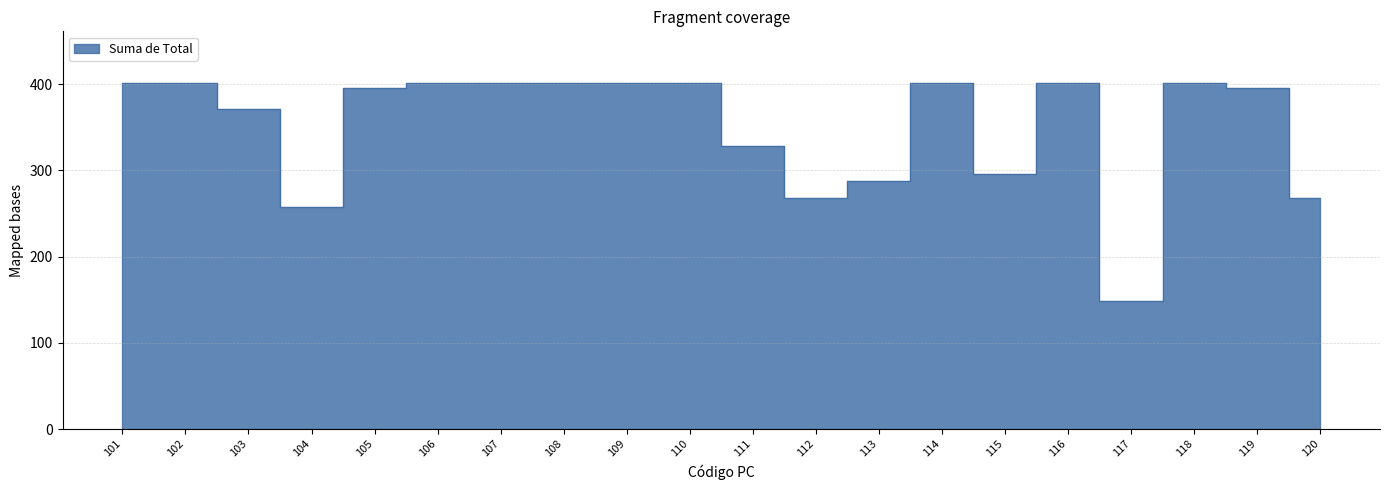

How many data points does each series have?

20